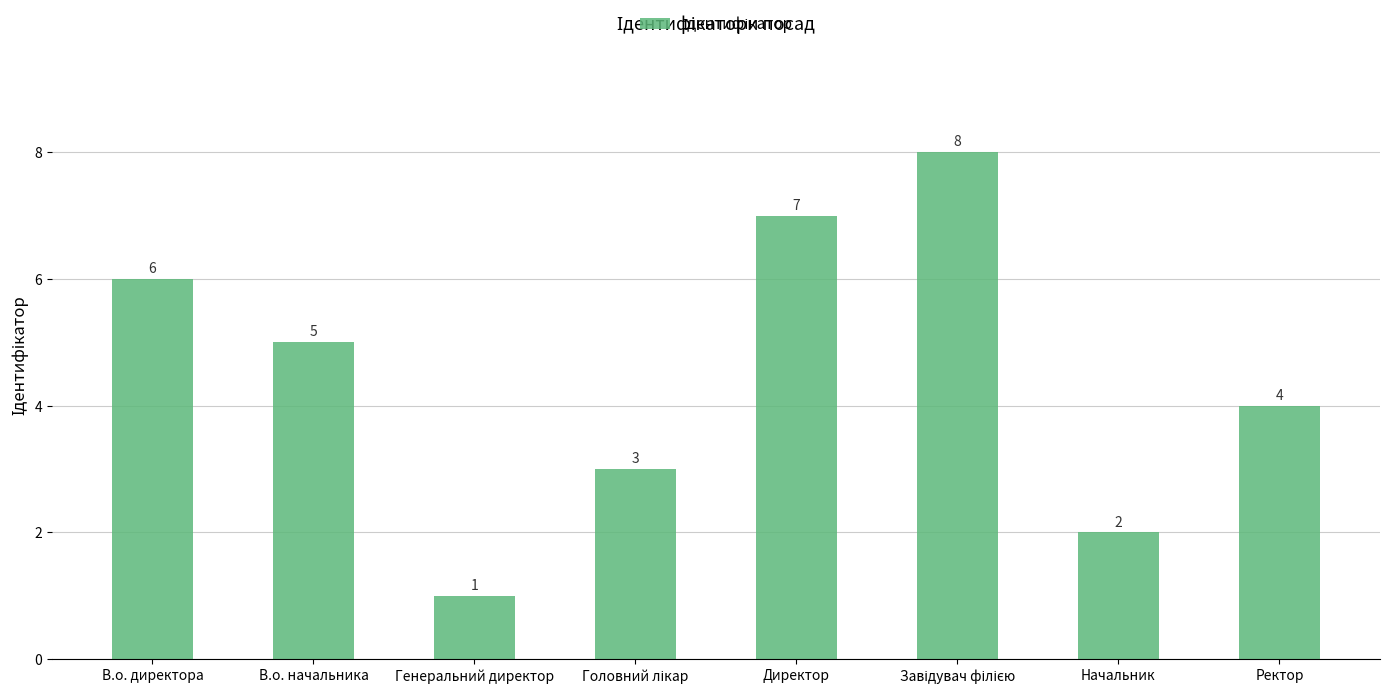

What is the sum of all values?

36